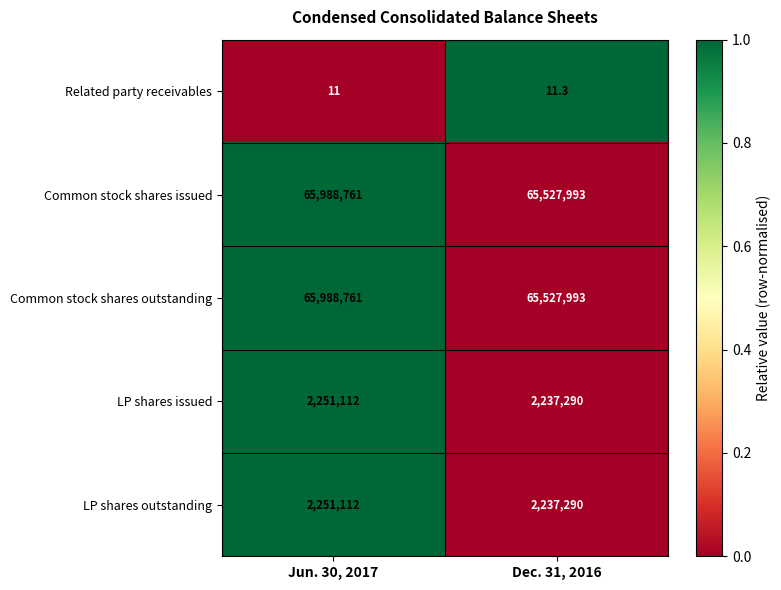

Is it true that LP shares issued equals 1473907.5 at Dec. 31, 2016?

False